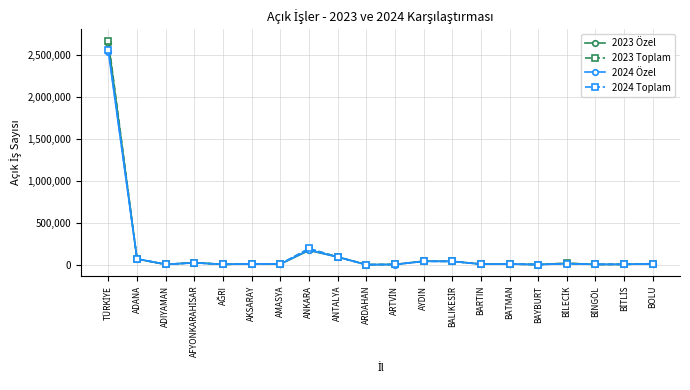

Which series has the widest spread of values?

2023 Toplam